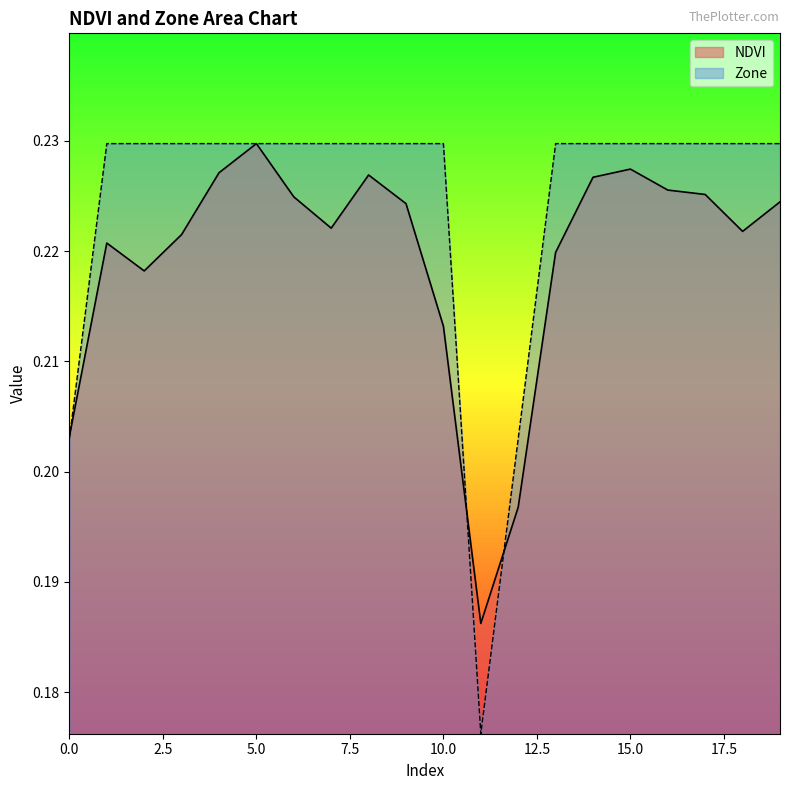

At how many categories does at least one series exceed 0?

20